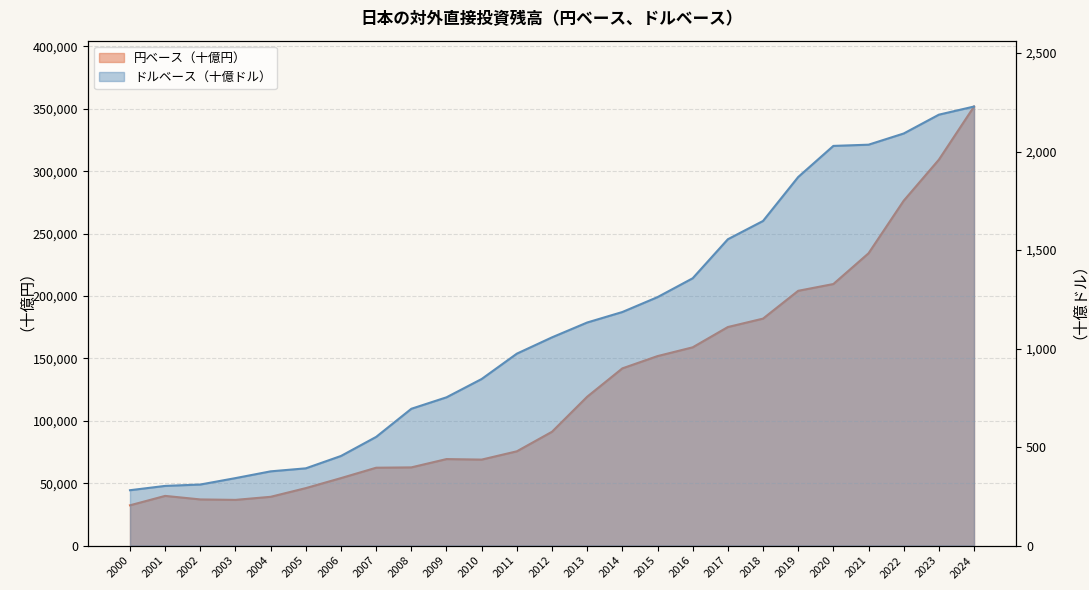

Which has a higher value, 2018 or 2006?

2018